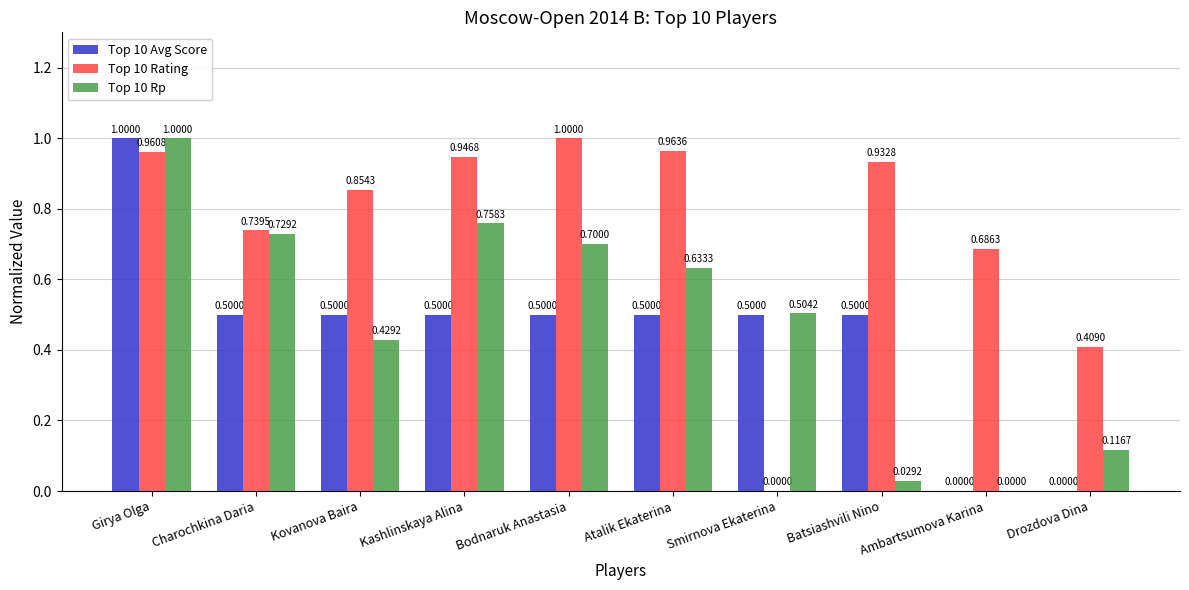

Which series has the largest total across all categories?

Top 10 Rating